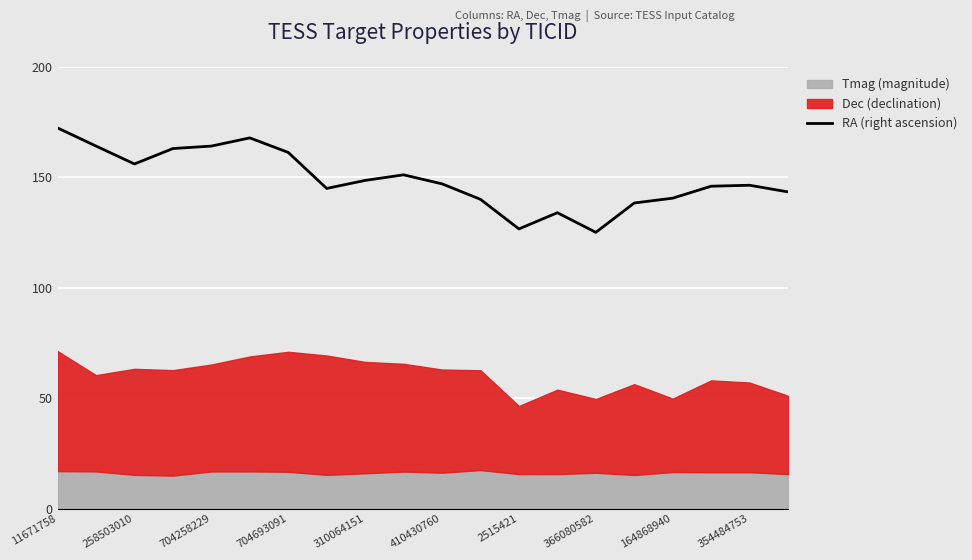

What is the lowest value of the RA (right ascension) series?

125.1